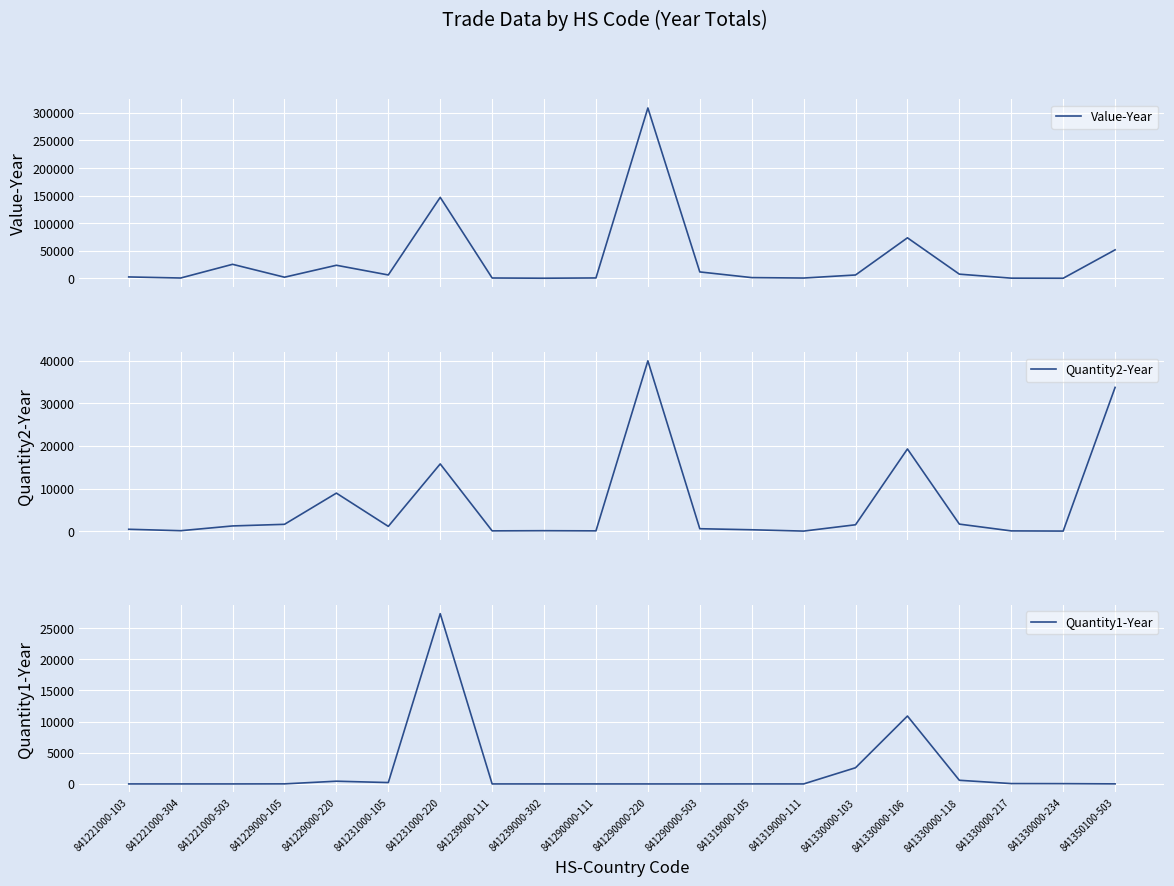

How many data points in Value-Year are less than 6142?

10